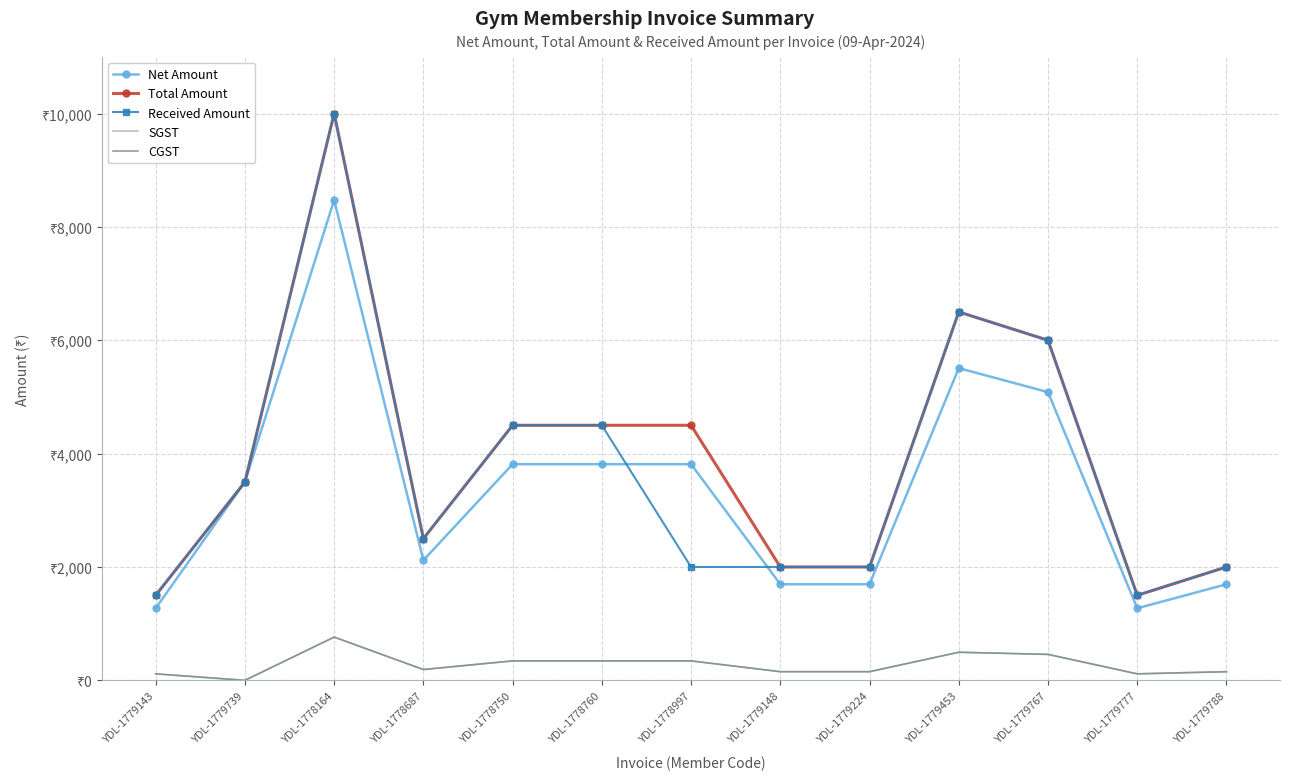

Which has a higher value, YDL-1779453 or YDL-1778997?

YDL-1779453